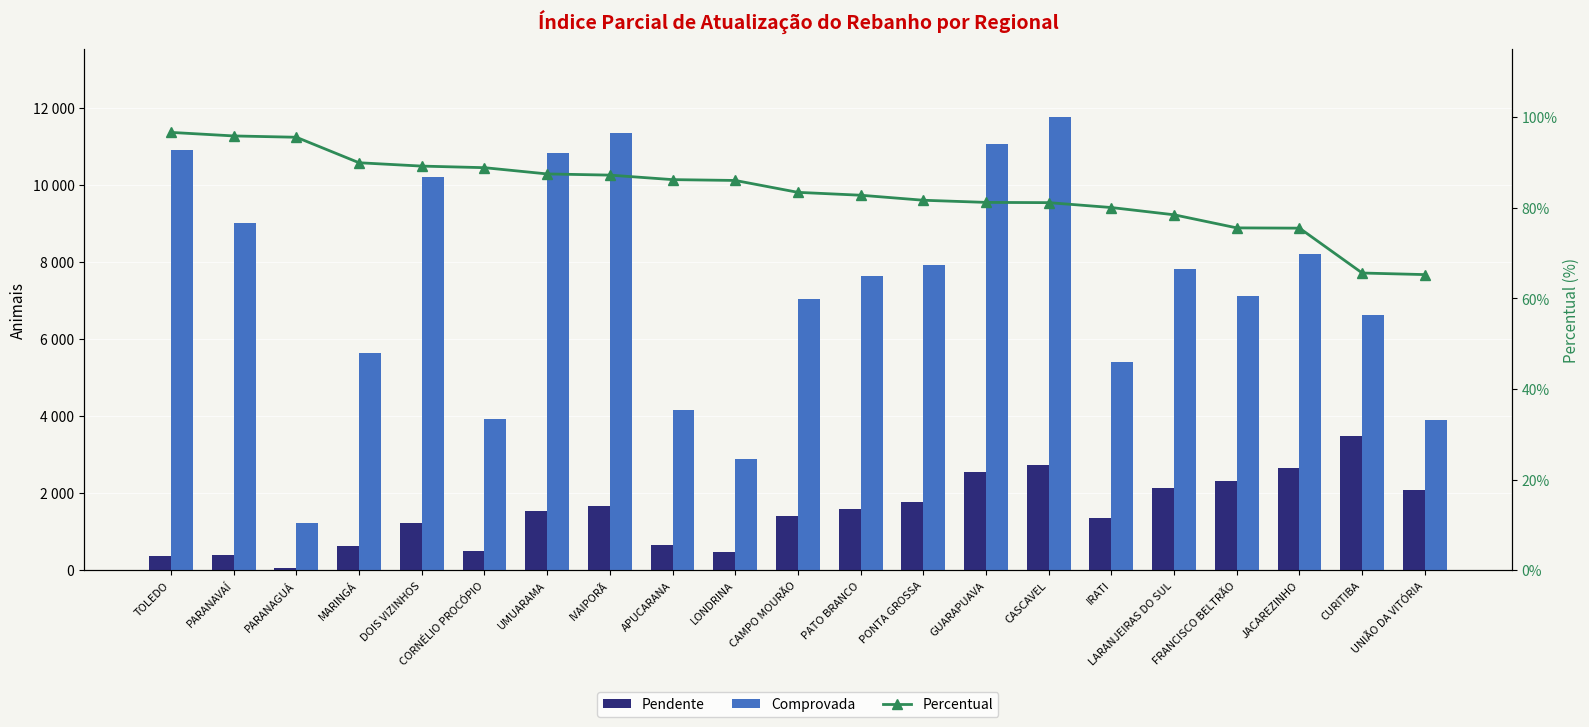

What is the label of the 21st bar from the right?

TOLEDO